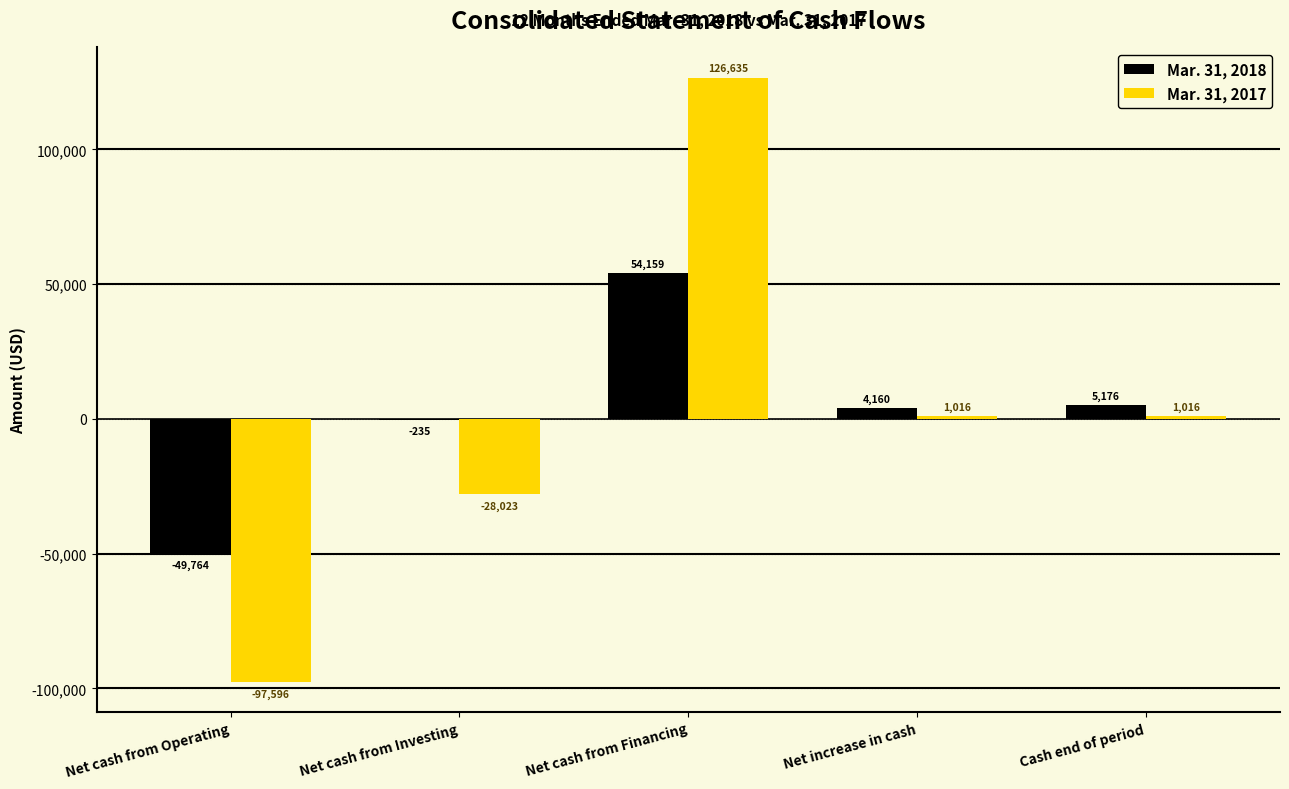

What is the sum of all Mar. 31, 2017 values?

3048